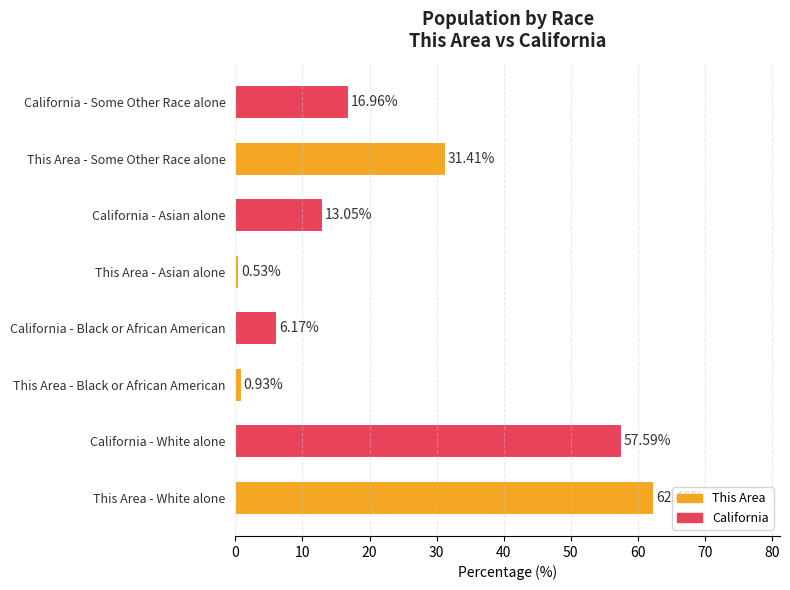

At which label is the value closest to 31?

This Area - Some Other Race alone